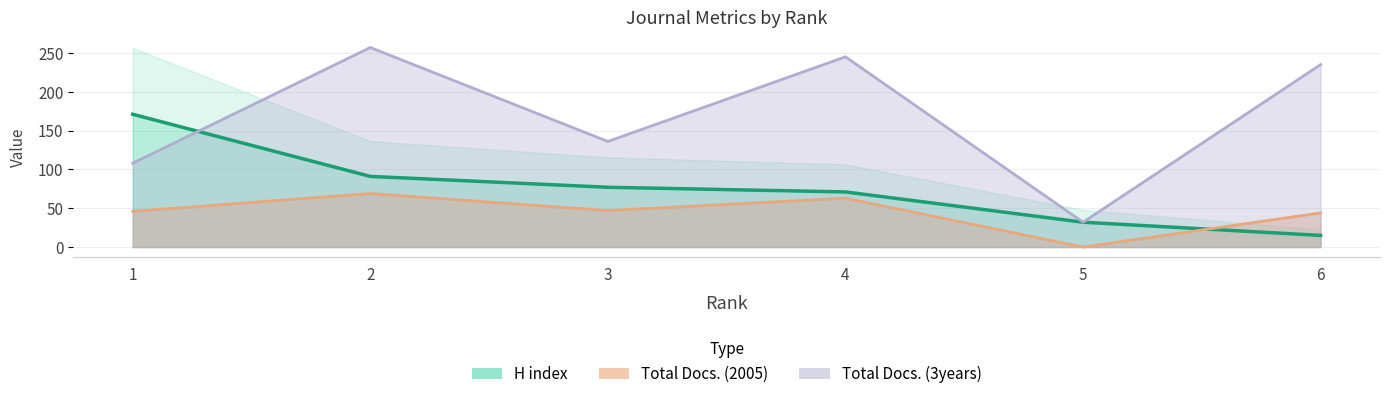

Between 2 and 6, which series saw the biggest shift?

H index